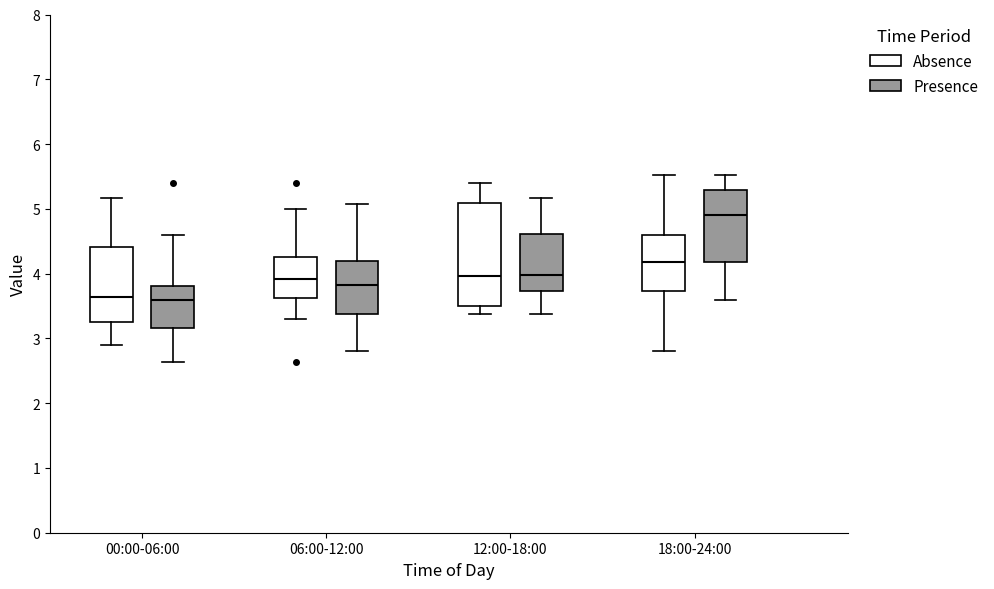

Reading left to right, transcribe this box plot: for each box, give where its median line is, the range the box spans, and where its two whiskers end, as read against the y-axis. The values are not printed on the chart, so give them approximately, as read against the axis.

00:00-06:00 (Absence): median 3.6, box 3.3 to 4.4, whiskers 2.9 to 5.2
00:00-06:00 (Presence): median 3.6, box 3.2 to 3.8, whiskers 2.6 to 4.6
06:00-12:00 (Absence): median 3.9, box 3.6 to 4.3, whiskers 3.3 to 5.0
06:00-12:00 (Presence): median 3.8, box 3.4 to 4.2, whiskers 2.8 to 5.1
12:00-18:00 (Absence): median 4.0, box 3.5 to 5.1, whiskers 3.4 to 5.4
12:00-18:00 (Presence): median 4.0, box 3.7 to 4.6, whiskers 3.4 to 5.2
18:00-24:00 (Absence): median 4.2, box 3.7 to 4.6, whiskers 2.8 to 5.5
18:00-24:00 (Presence): median 4.9, box 4.2 to 5.3, whiskers 3.6 to 5.5